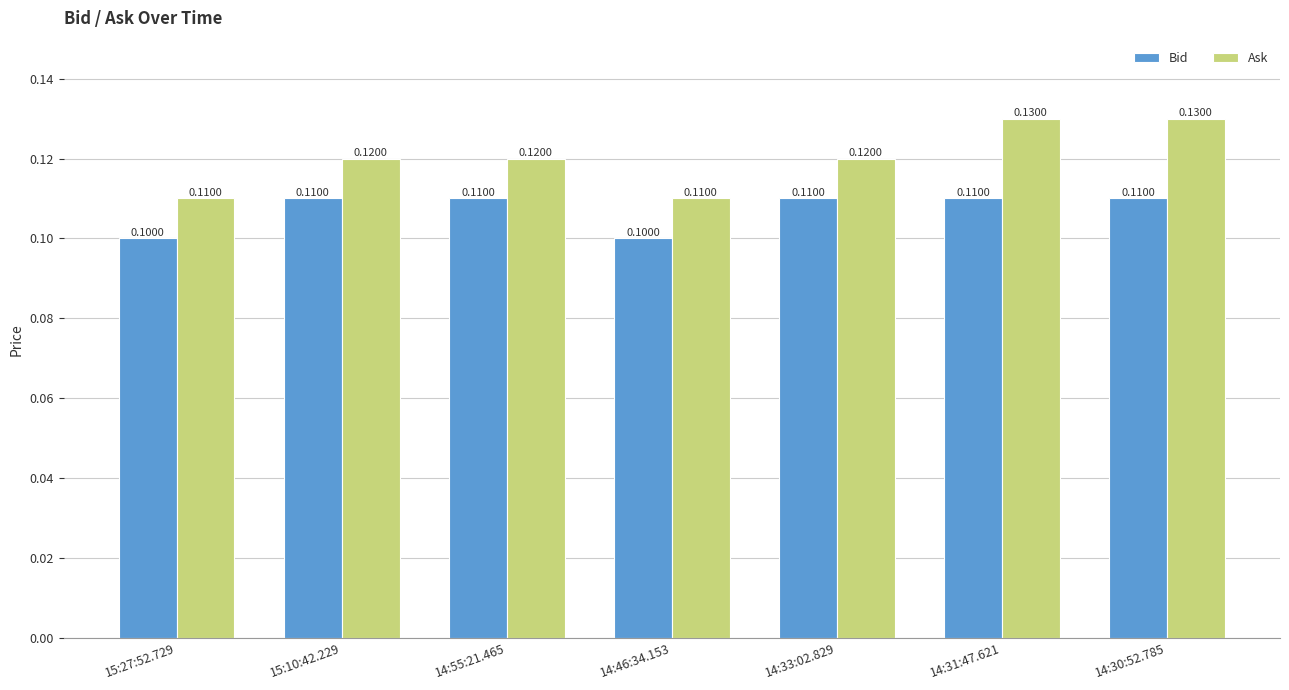

The value of Bid at 14:55:21.465 is 0.1. True or false?

True